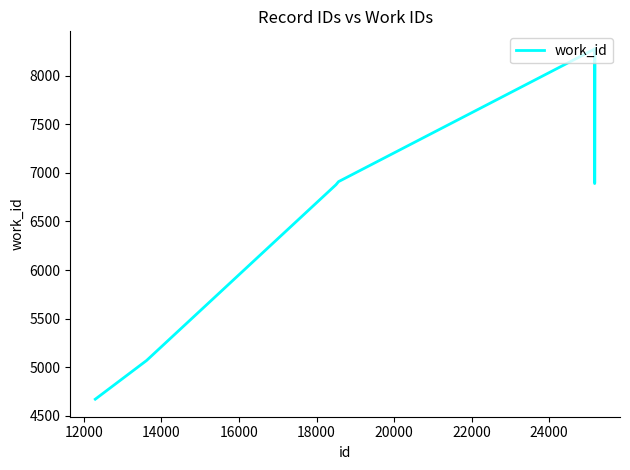

What is the minimum value shown in the chart?

4672